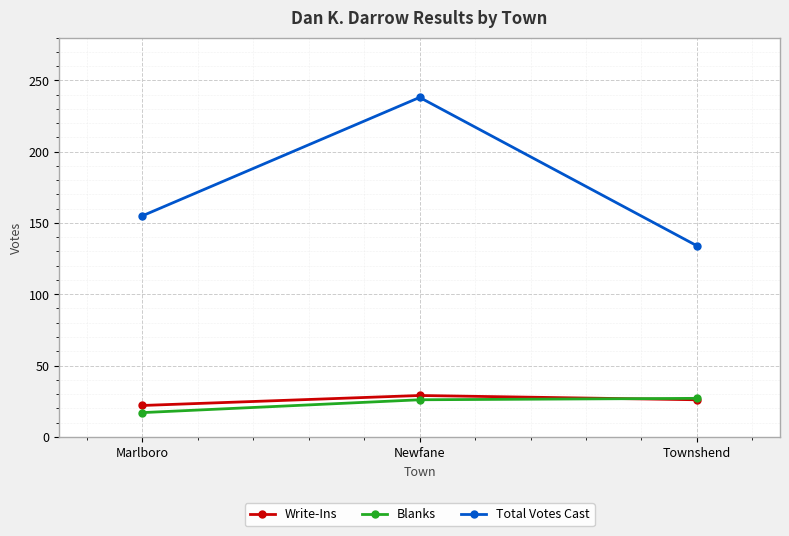

True or false: Total Votes Cast has a value of 134 at Townshend.

True